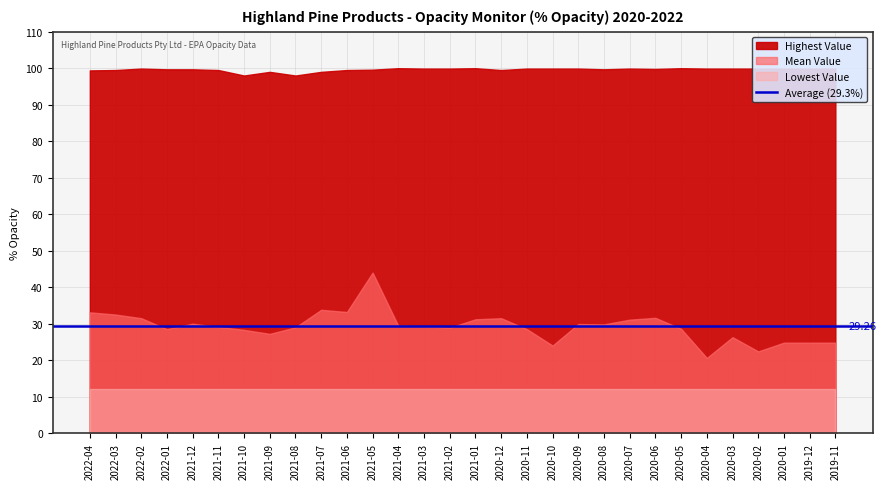

Which series has the largest total across all categories?

Highest Value